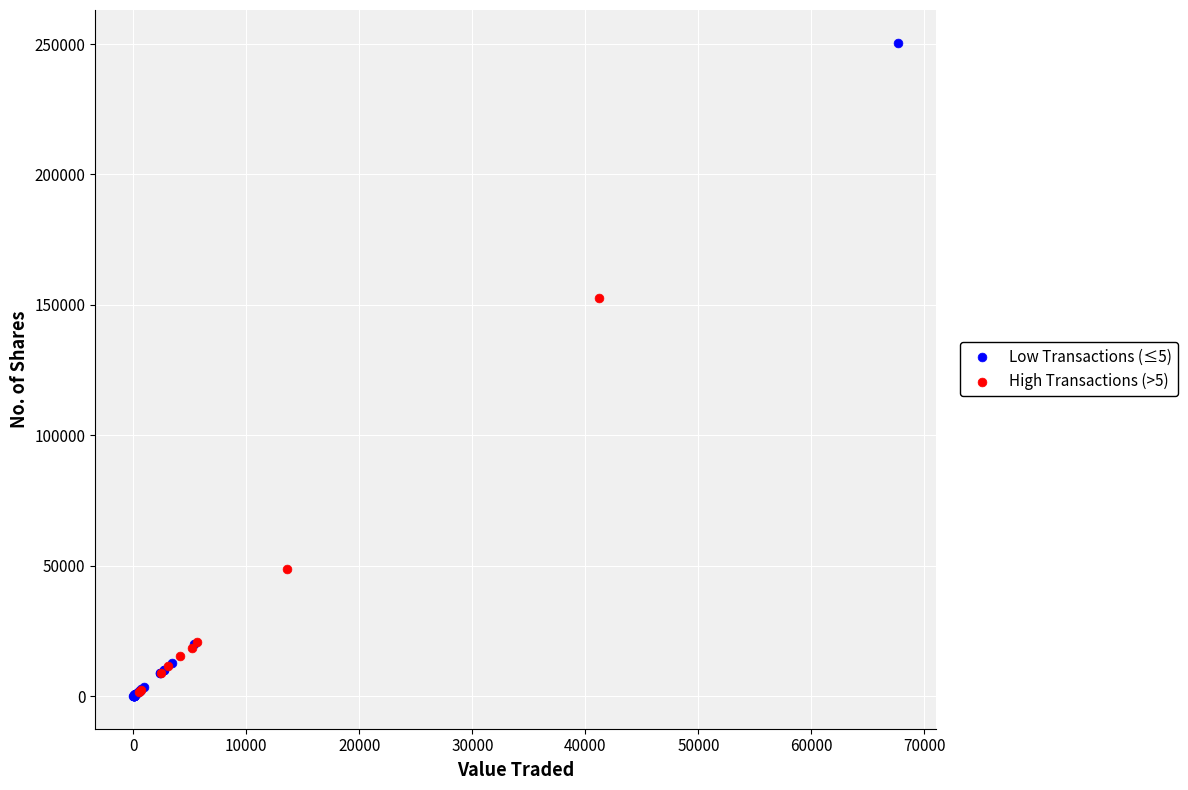

Which series contains the highest Y value?

Low Transactions (≤5)